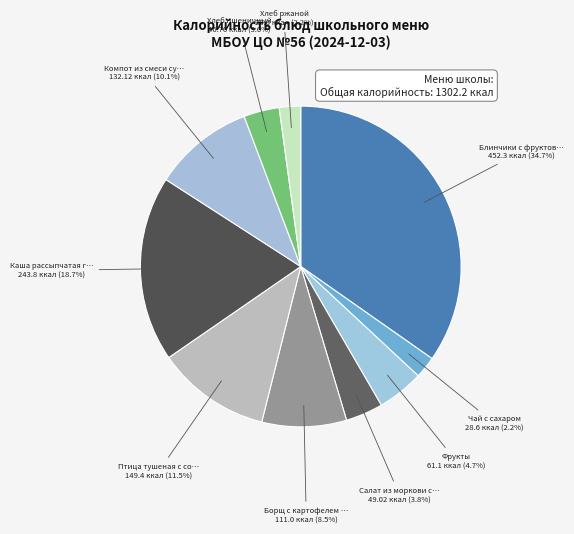

How many segments does this pie chart have?

10